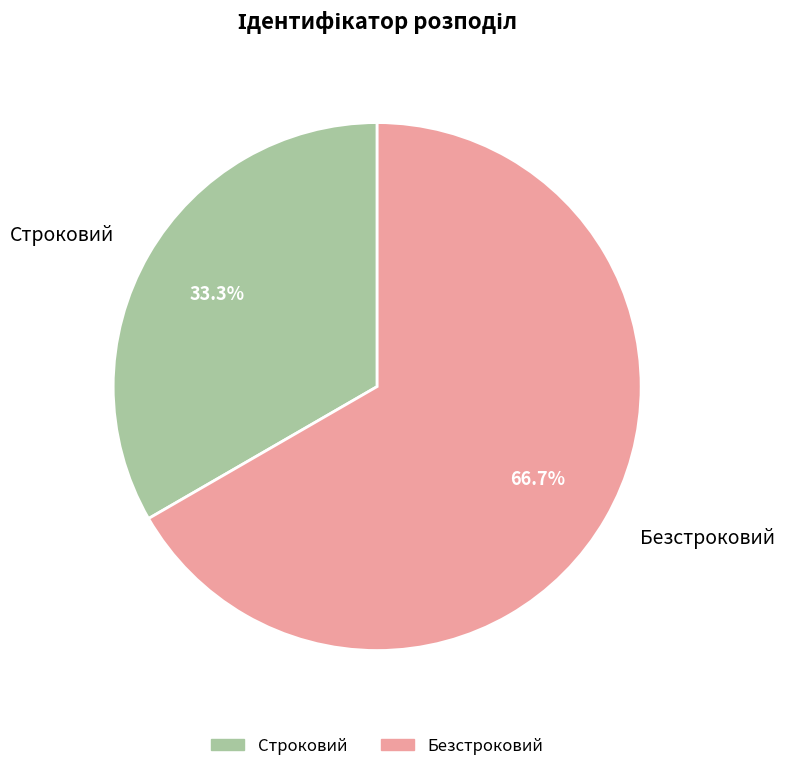

To the nearest percent, what portion does Безстроковий represent?

67%